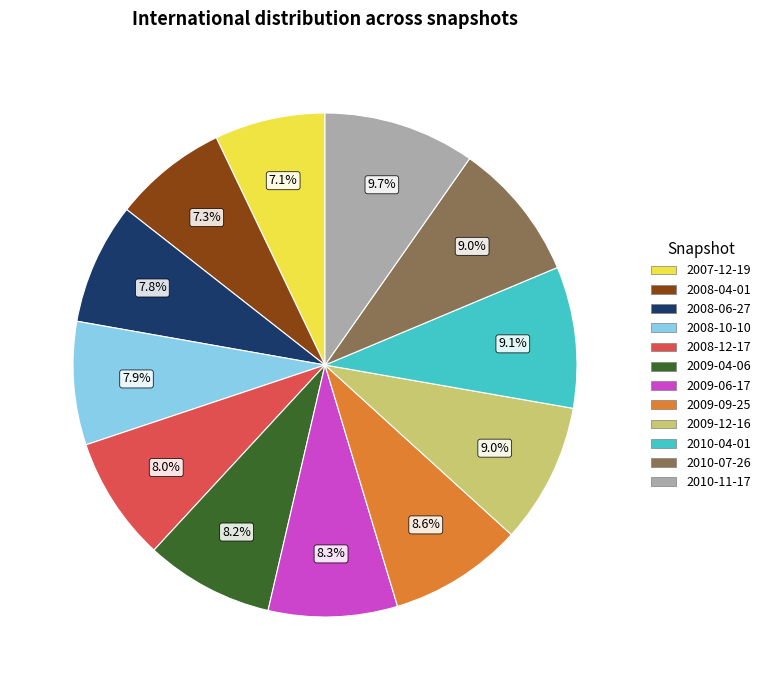

Approximately how many times larger is the value at 2010-04-01 compared to 2007-12-19?

1.3